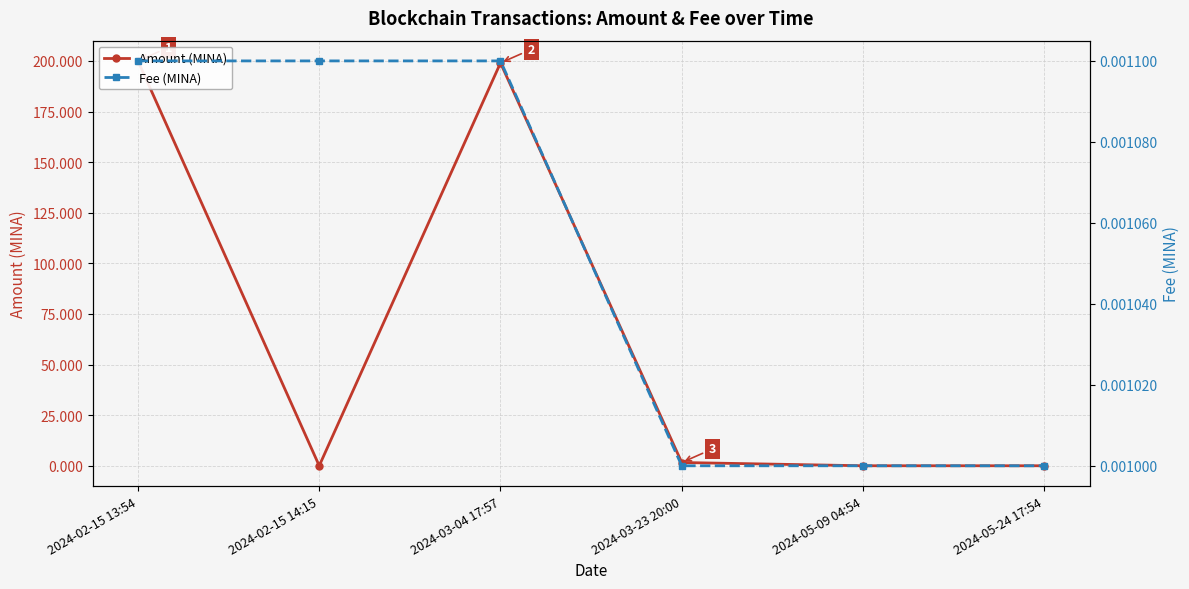

Rank the categories by Fee (MINA) value from highest to lowest.

2024-02-15 13:54, 2024-02-15 14:15, 2024-03-04 17:57, 2024-03-23 20:00, 2024-05-09 04:54, 2024-05-24 17:54